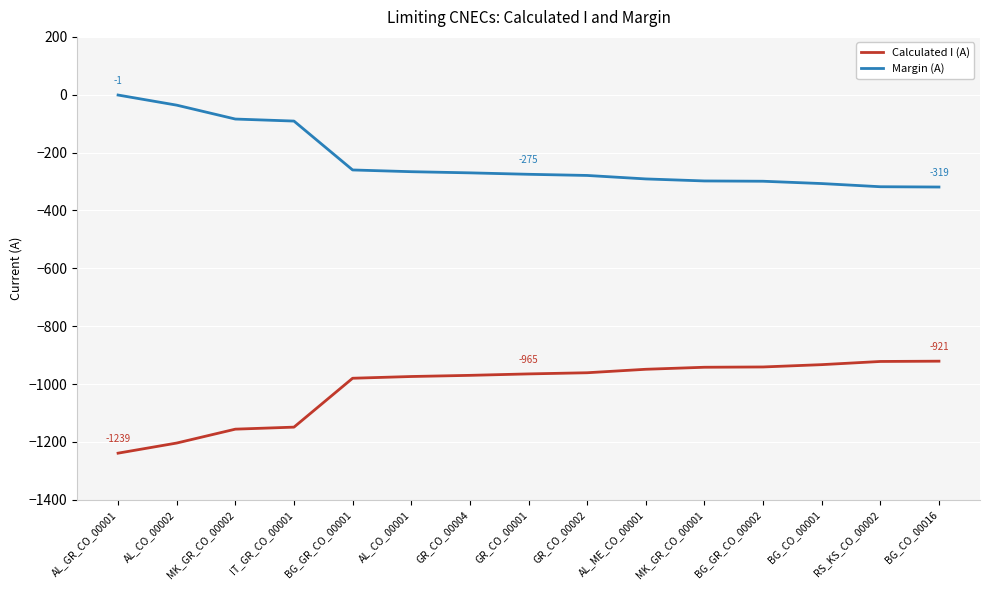

What is the total value across all series at MK_GR_CO_00001?

-1240